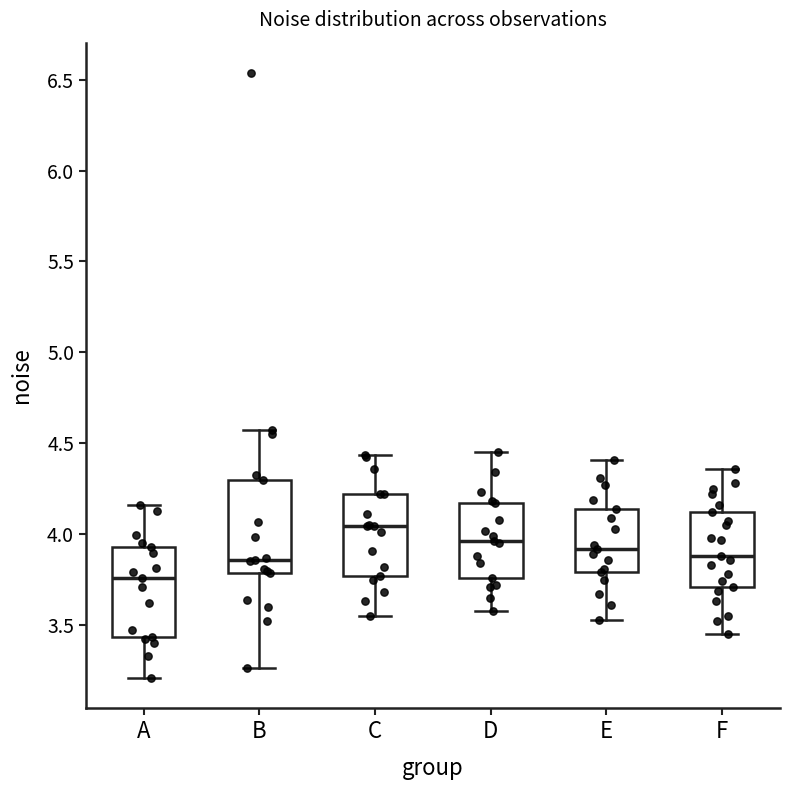

Where does the median line of the box for A sit on the y-axis? The values are not printed on the chart, so give them approximately, as read against the axis.

3.75